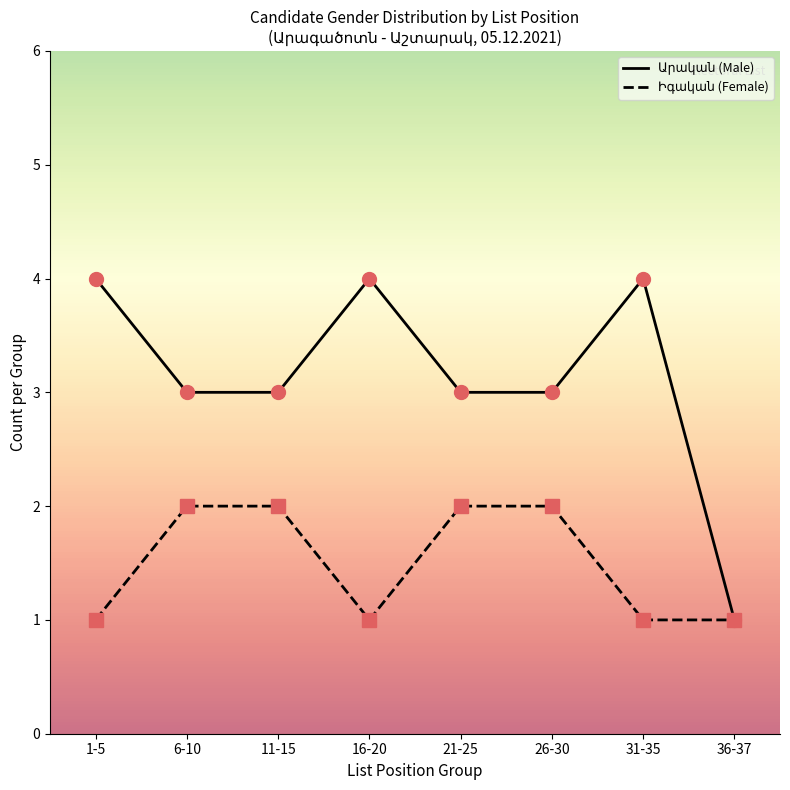

What is the greatest value displayed?

4